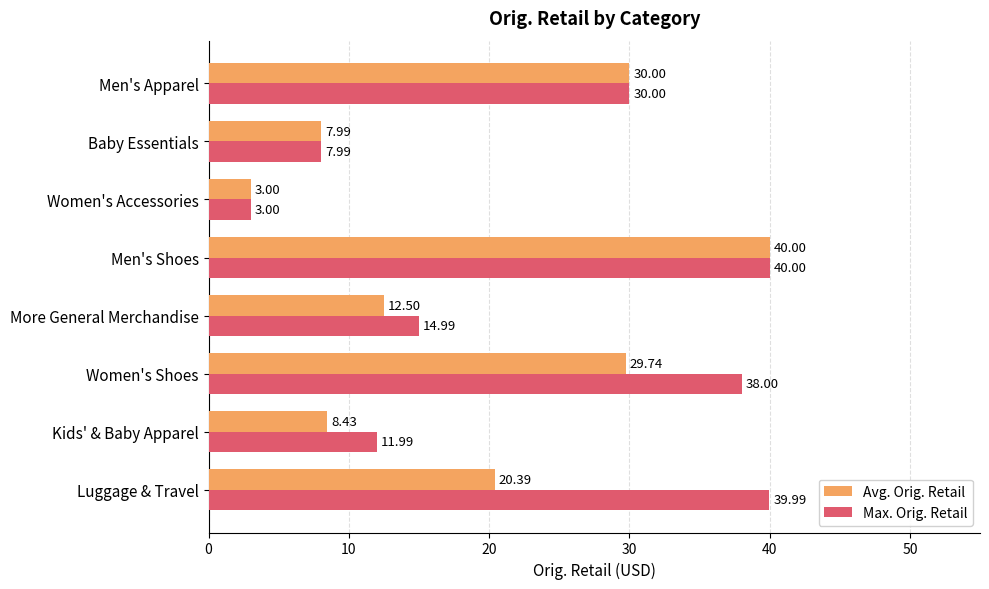

What is the sum of all Max. Orig. Retail values?

186.0